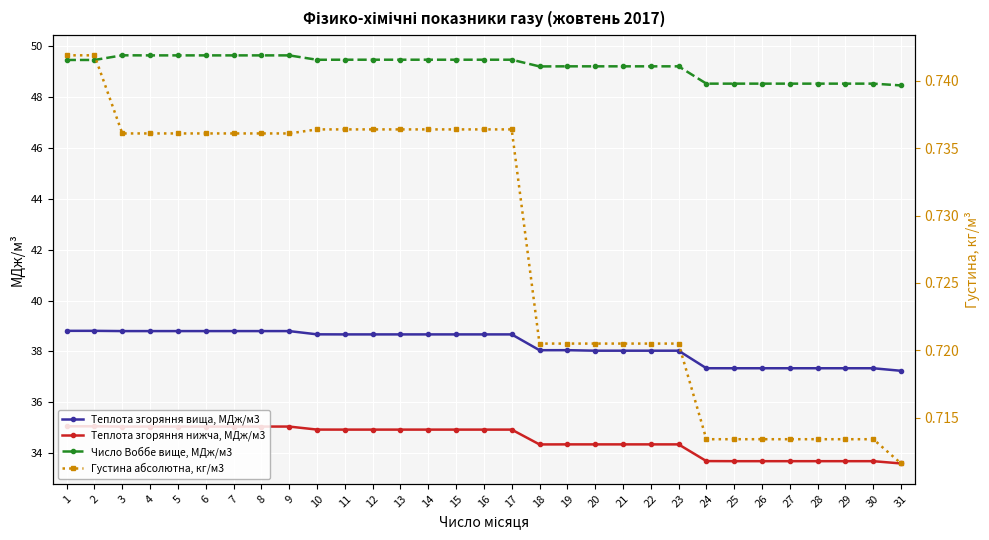

List the series in order of their peak value, highest first.

Число Воббе вище, МДж/м3, Теплота згоряння вища, МДж/м3, Теплота згоряння нижча, МДж/м3, Густина абсолютна, кг/м3